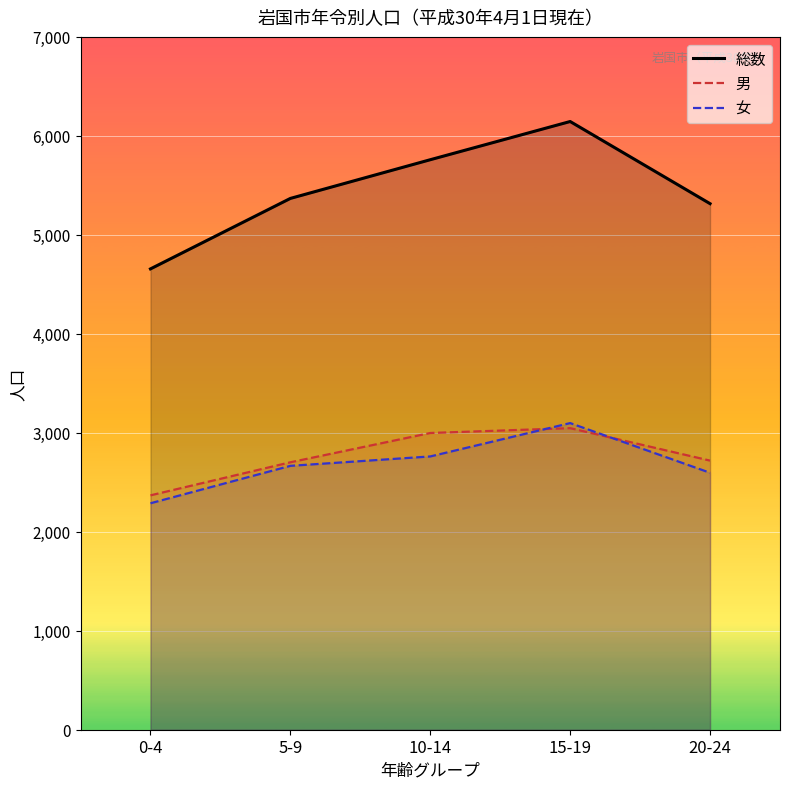

True or false: 男 has a value of 1082 at 0-4.

False